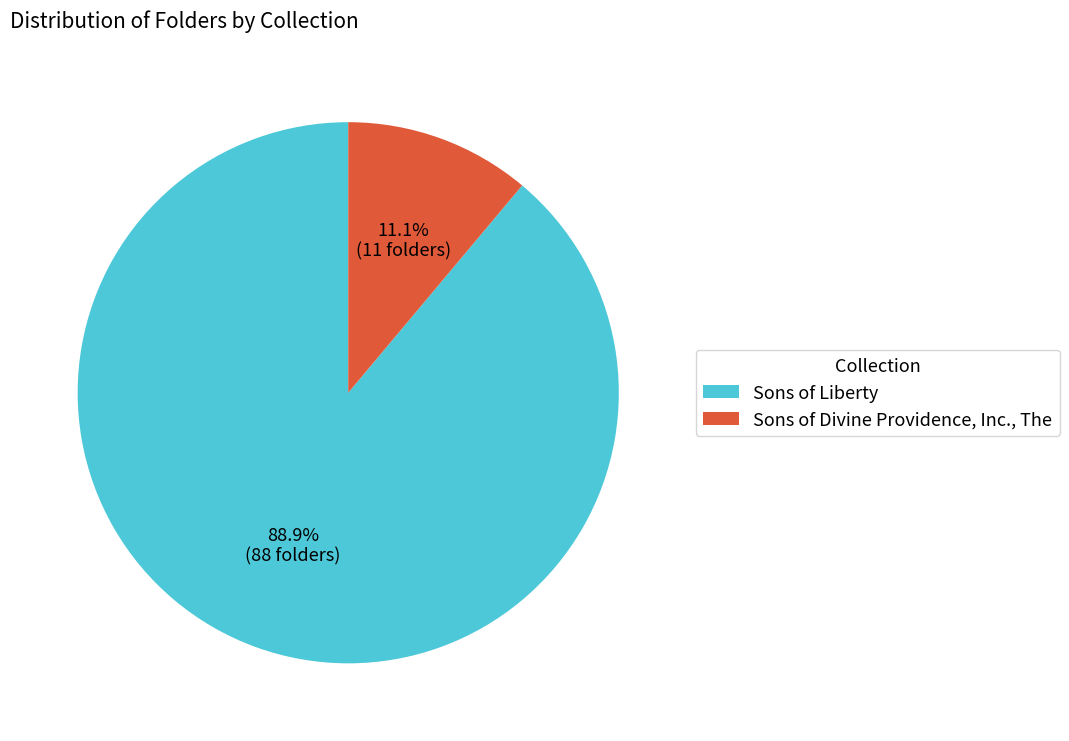

How many slices are in this pie chart?

2